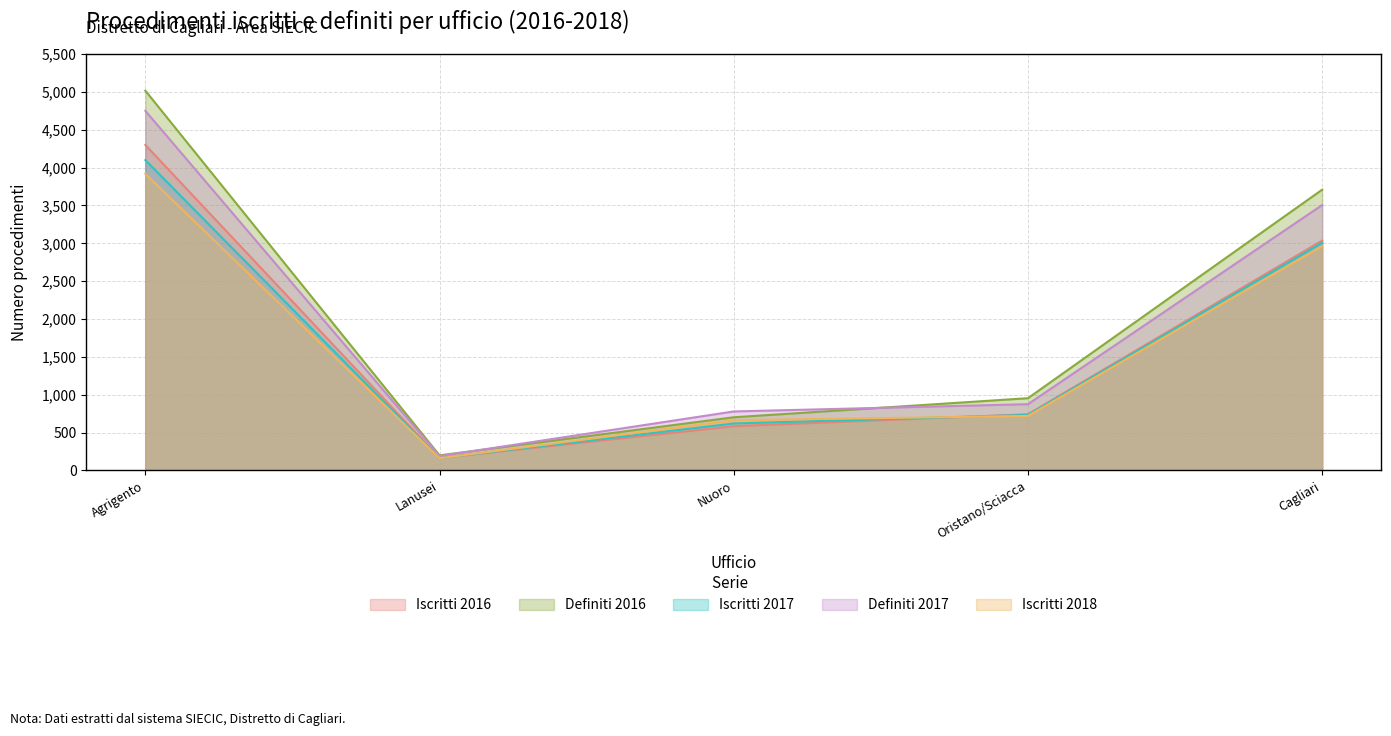

Is it true that Definiti 2017 equals 3506 at Cagliari?

True